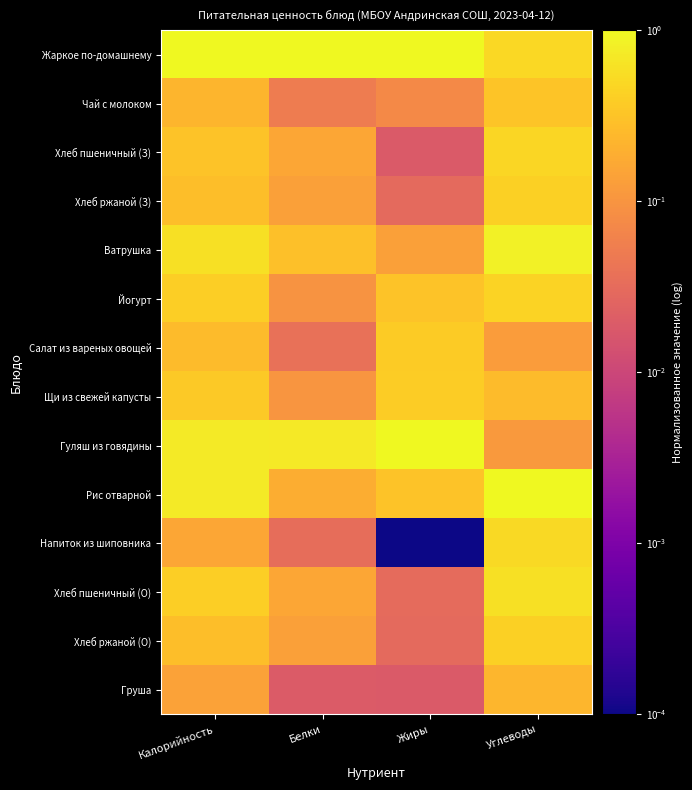

List the series in order of their peak value, lowest first.

Груша, Чай с молоком, Салат из вареных овощей, Щи из свежей капусты, Хлеб ржаной (З), Хлеб ржаной (О), Йогурт, Хлеб пшеничный (З), Напиток из шиповника, Хлеб пшеничный (О), Ватрушка, Жаркое по-домашнему, Гуляш из говядины, Рис отварной